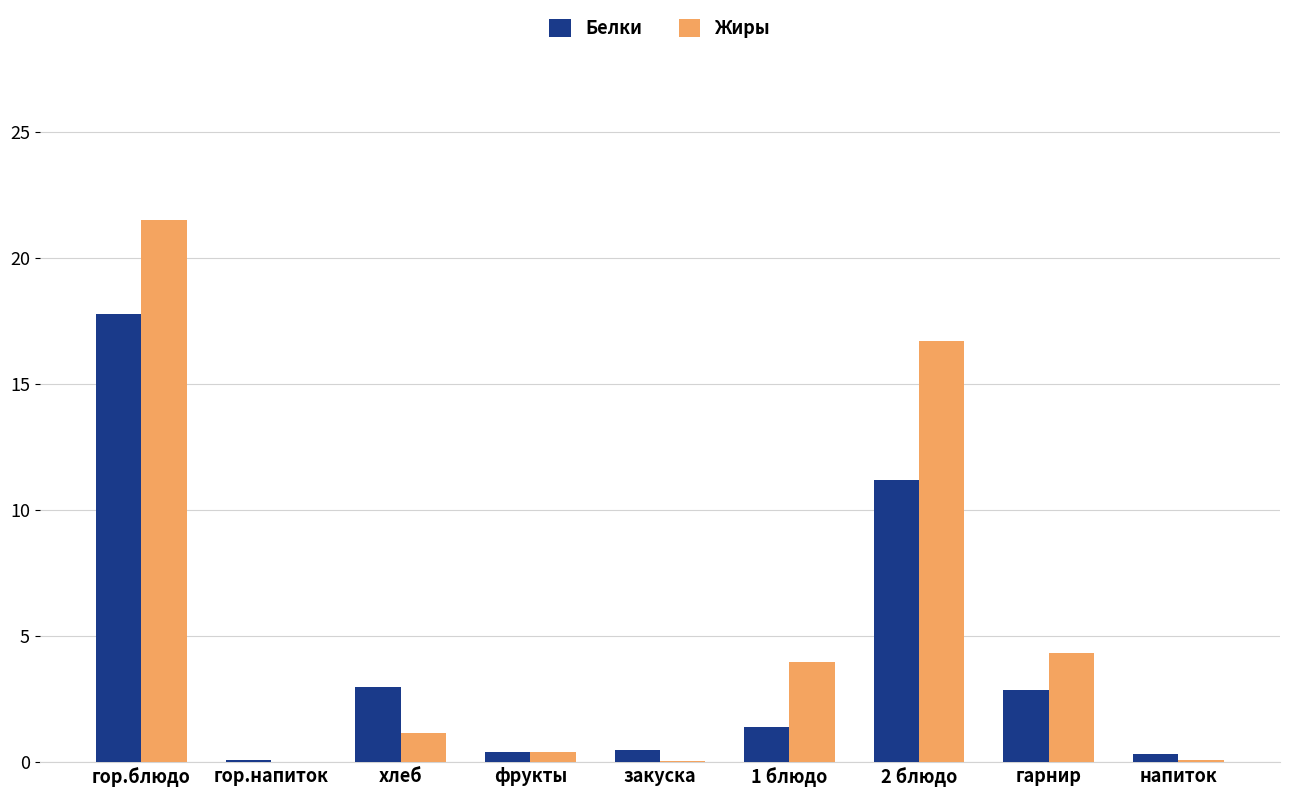

What is the total value across all series at 1 блюдо?

5.4